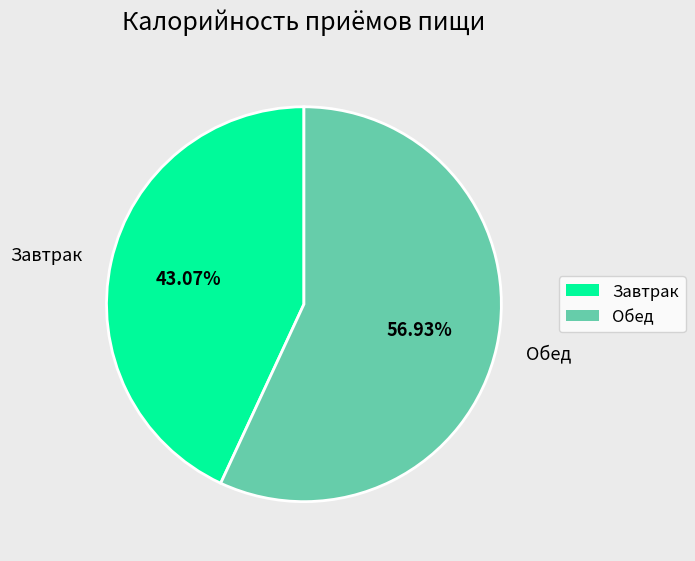

What is the largest slice in the pie chart?

Обед